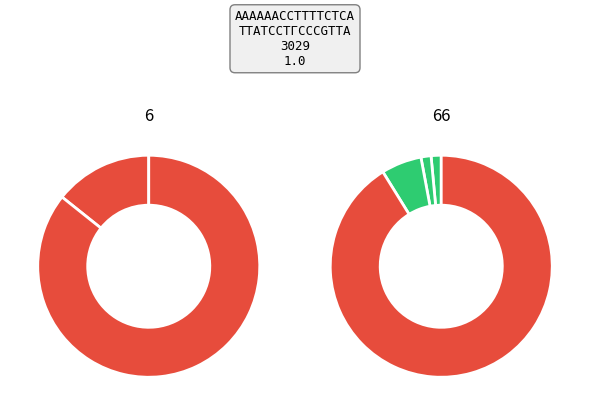

Is there a majority slice in this chart?

Yes